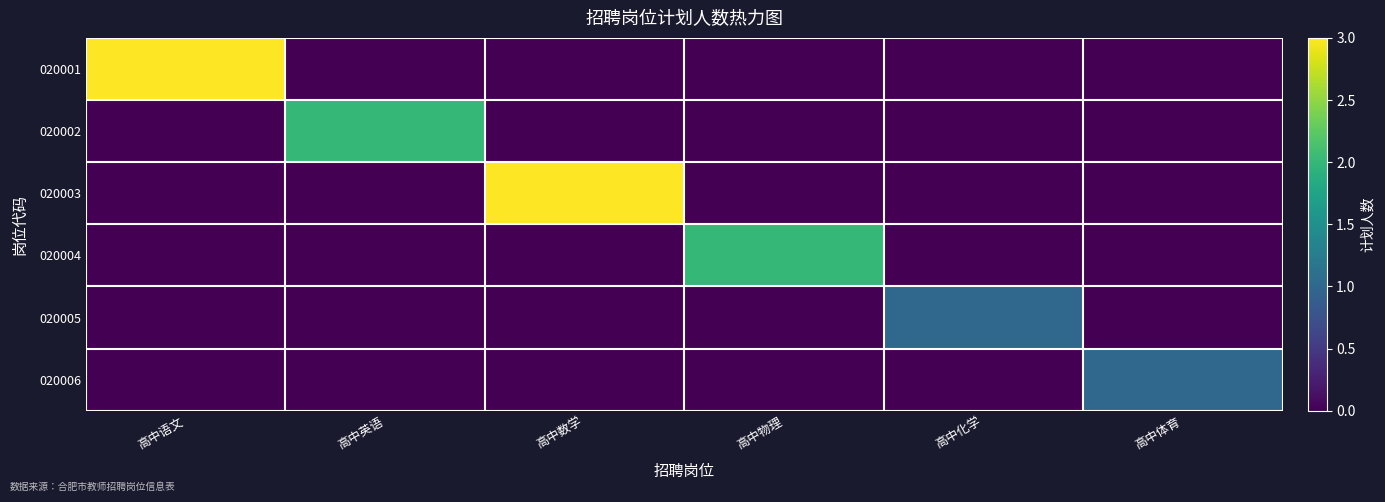

How many data points does each series have?

6